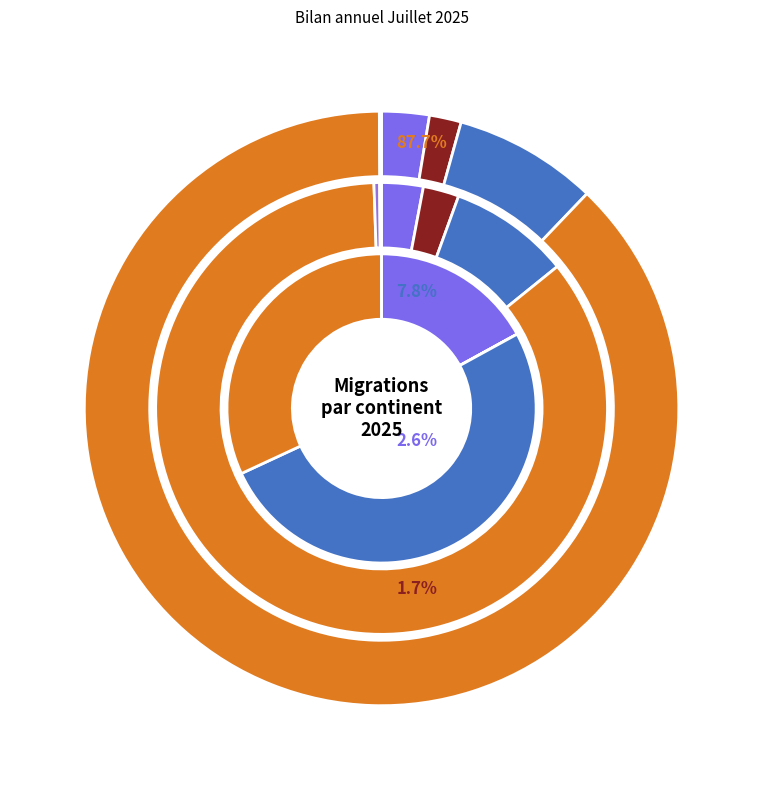

Is the sum of Amérique and Provenance inconnue greater than half?

No